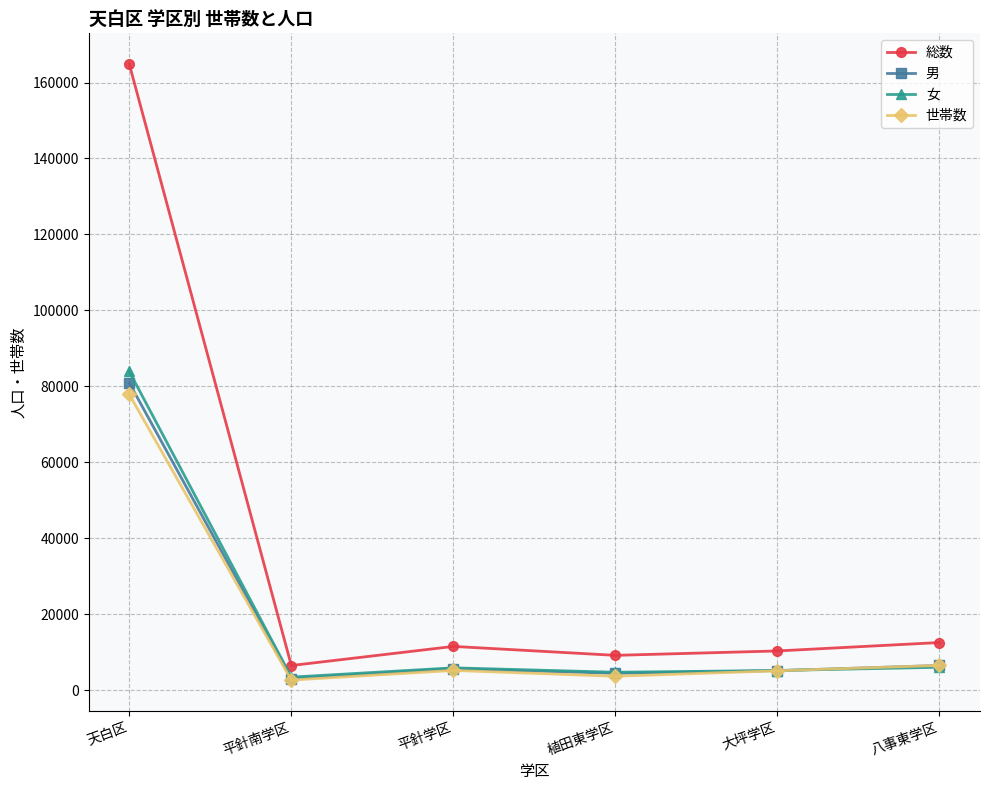

What is the label of the 2nd point from the left?

平針南学区